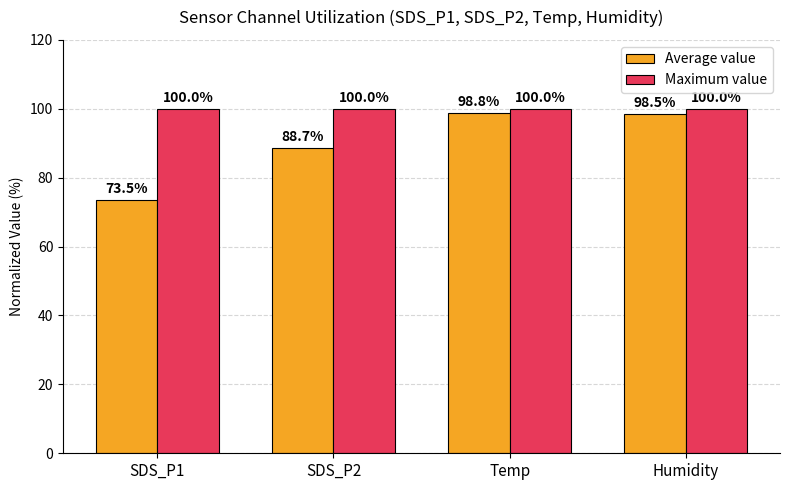

Which category has the highest value in the Average value series?

Temp